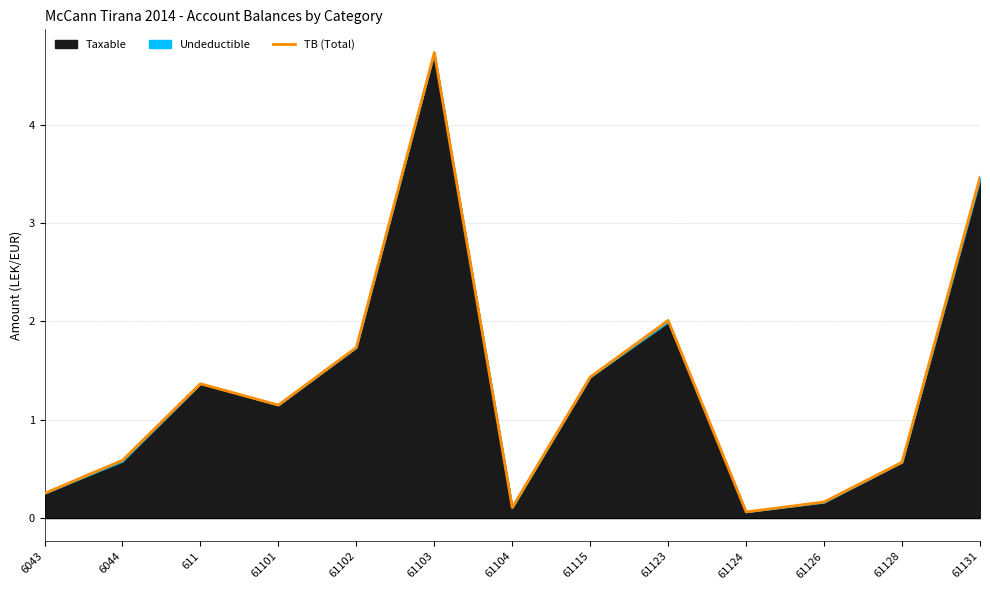

Where does the data first go above 1?

611